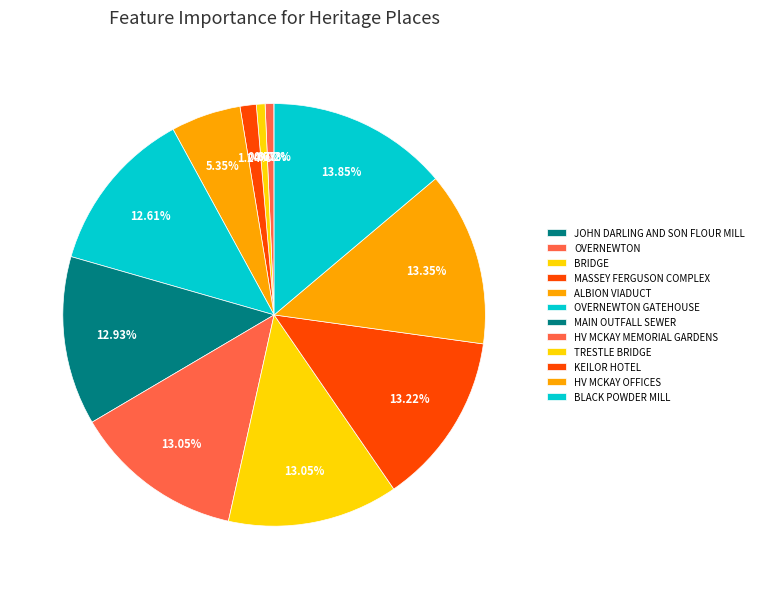

How much of the chart is everything except BRIDGE?

99.3%